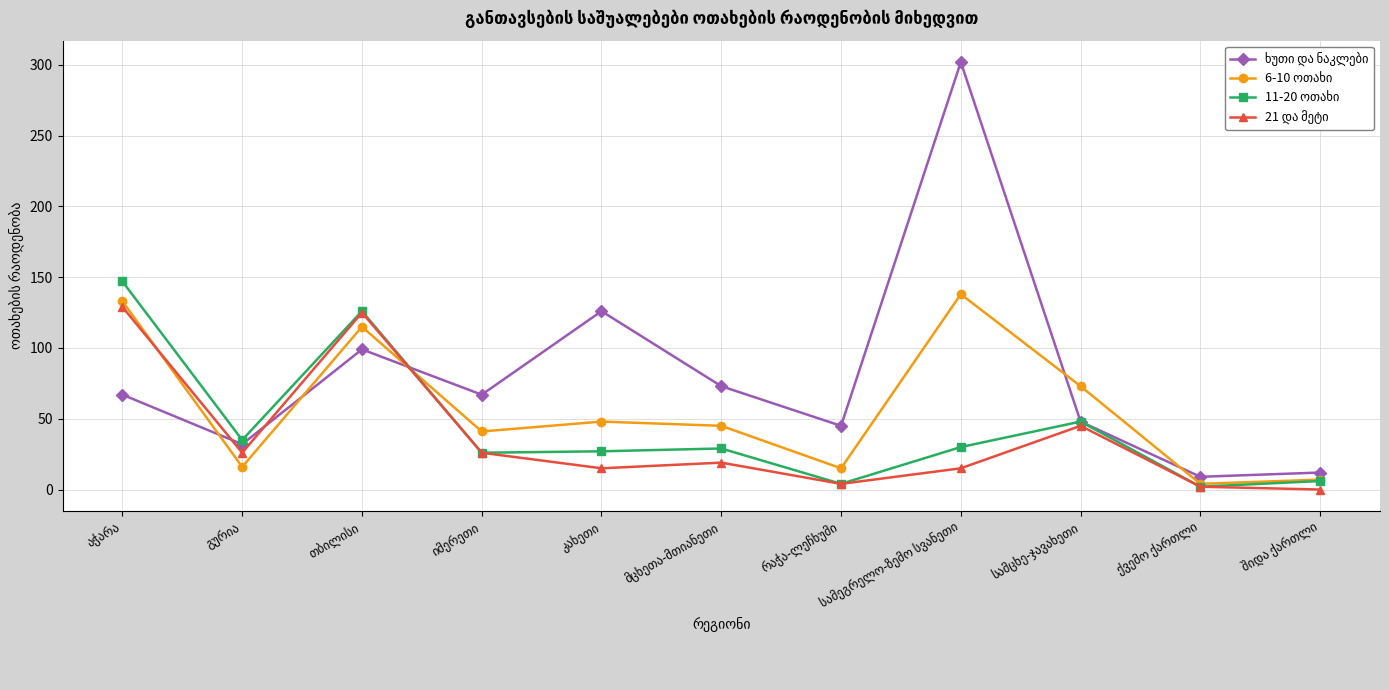

Where does the 6-10 ოთახი series first go above 45?

აჭარა